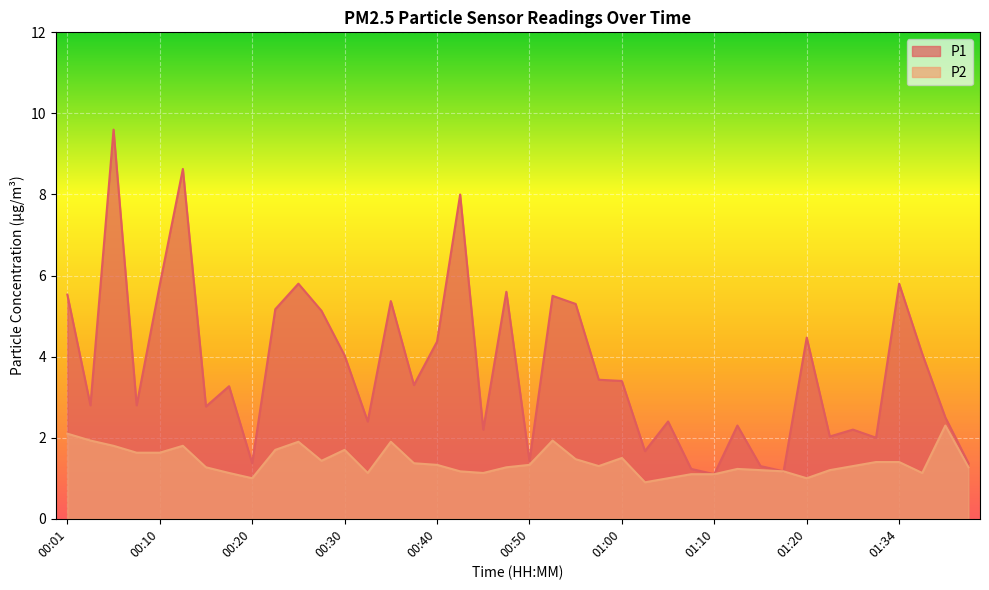

What is the total value across all series at 00:01?

7.6